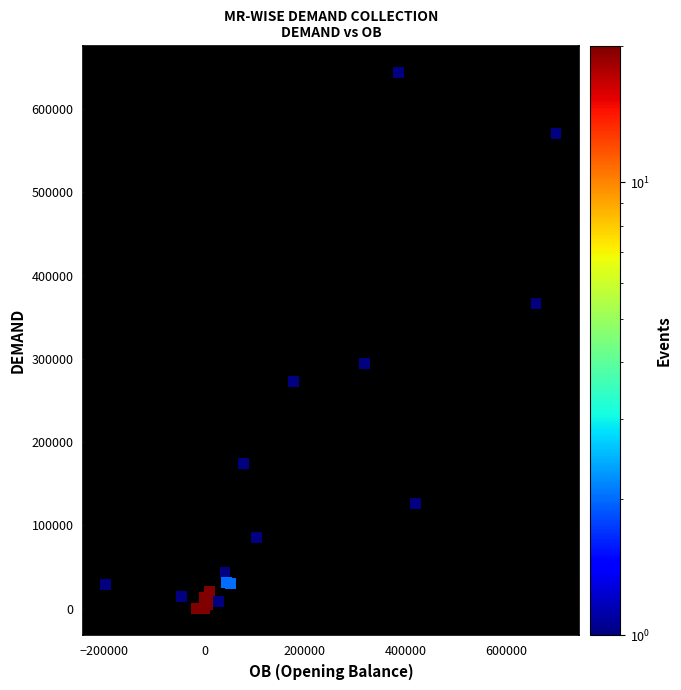

What Y value in the scatter plot is closest to 322022?

294228.8